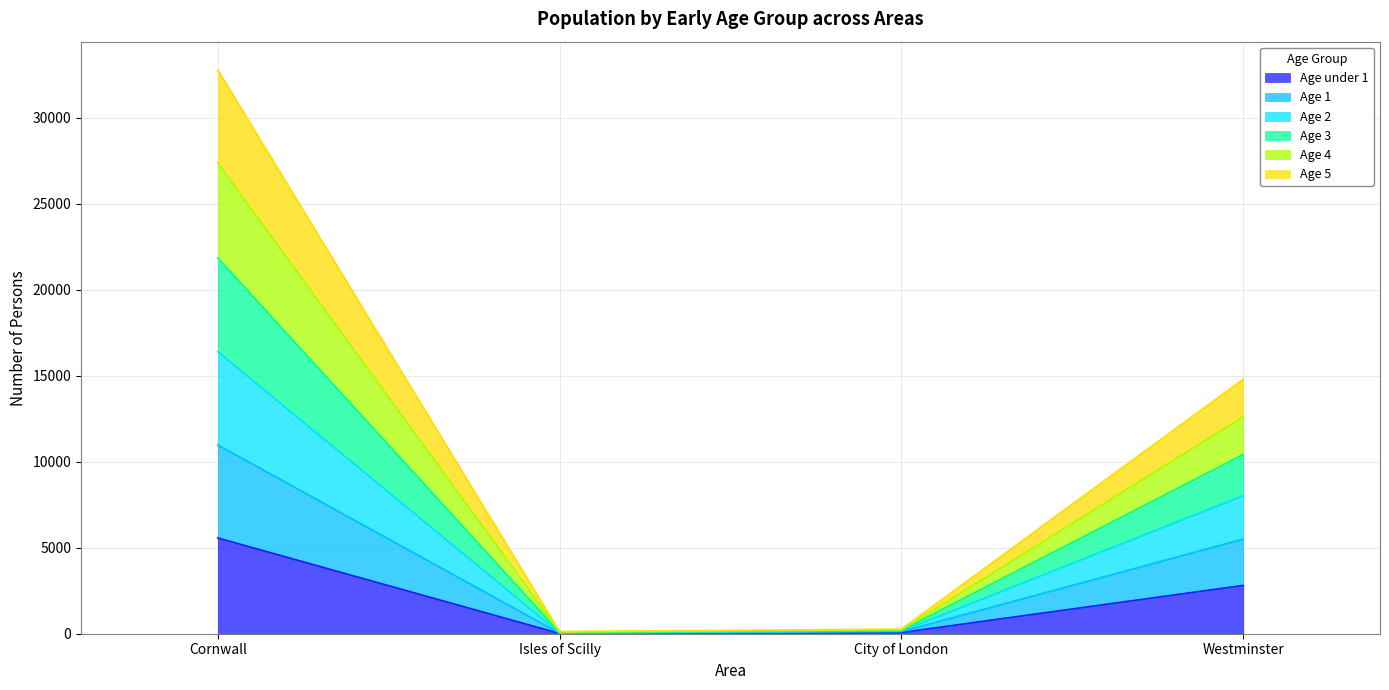

At which category is the sum across all series the highest?

Cornwall